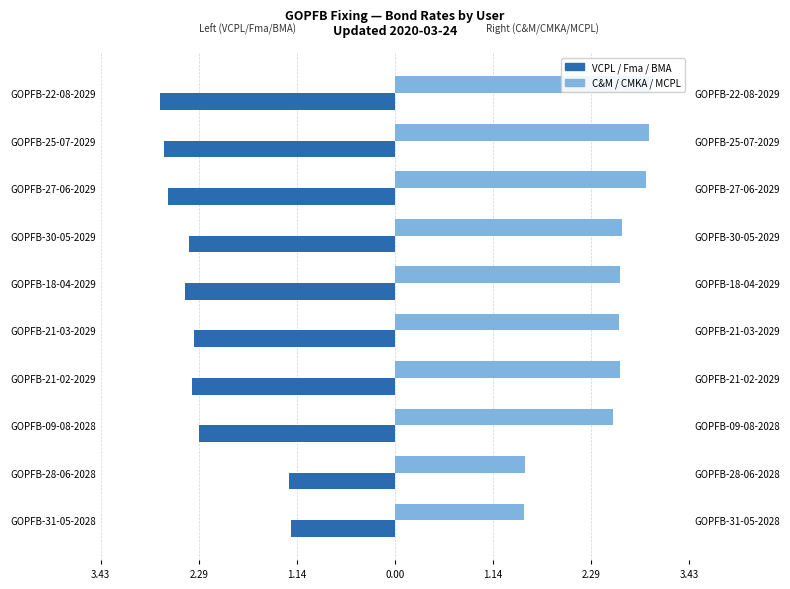

At which category does the chart reach its minimum across all series?

GOPFB-22-08-2029